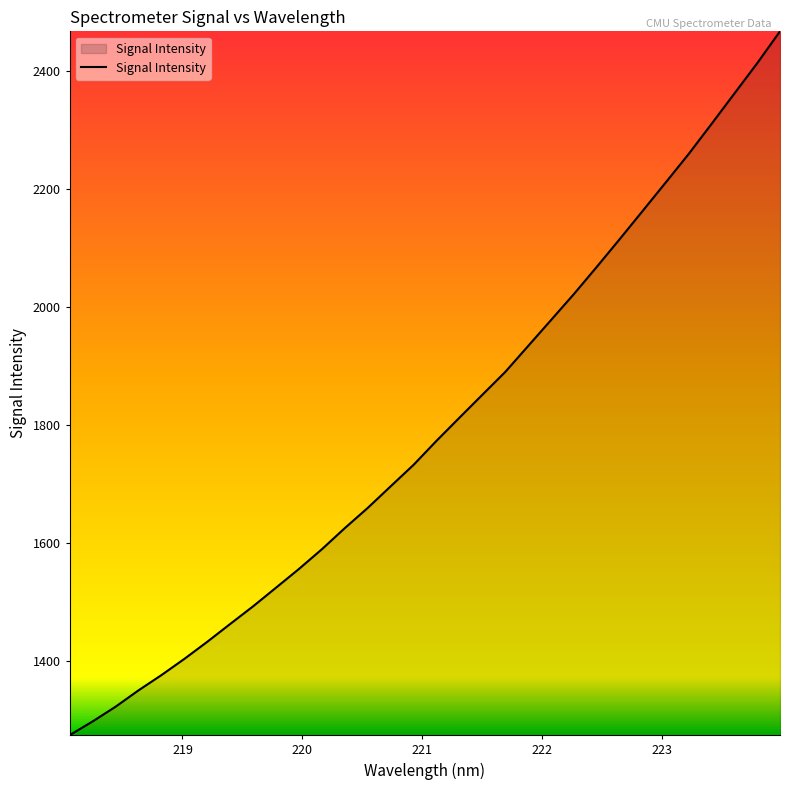

What is the difference between the maximum and minimum values?

1192.5